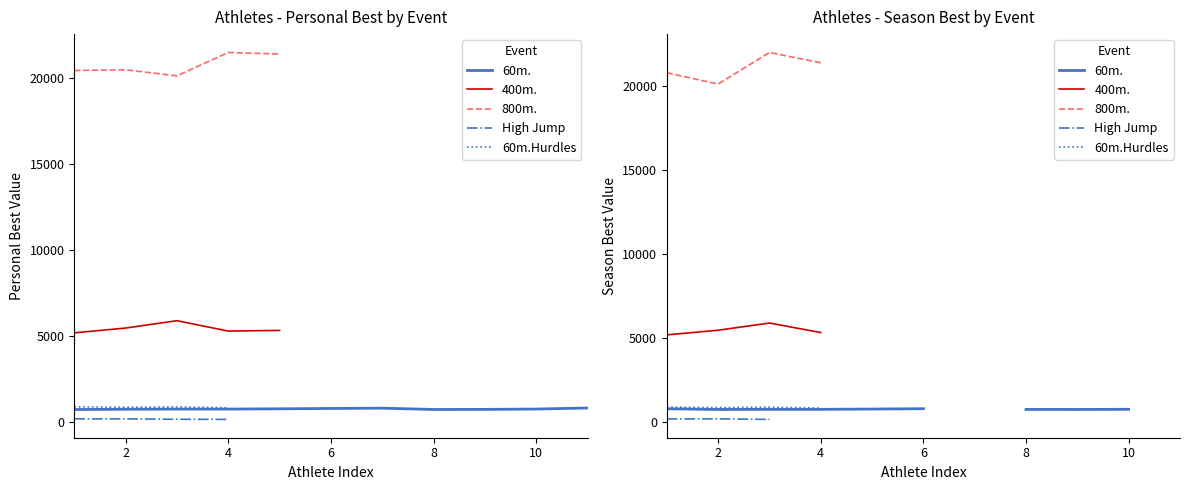

List the series in order of their peak value, highest first.

800m., 400m., 60m.Hurdles, 60m., High Jump